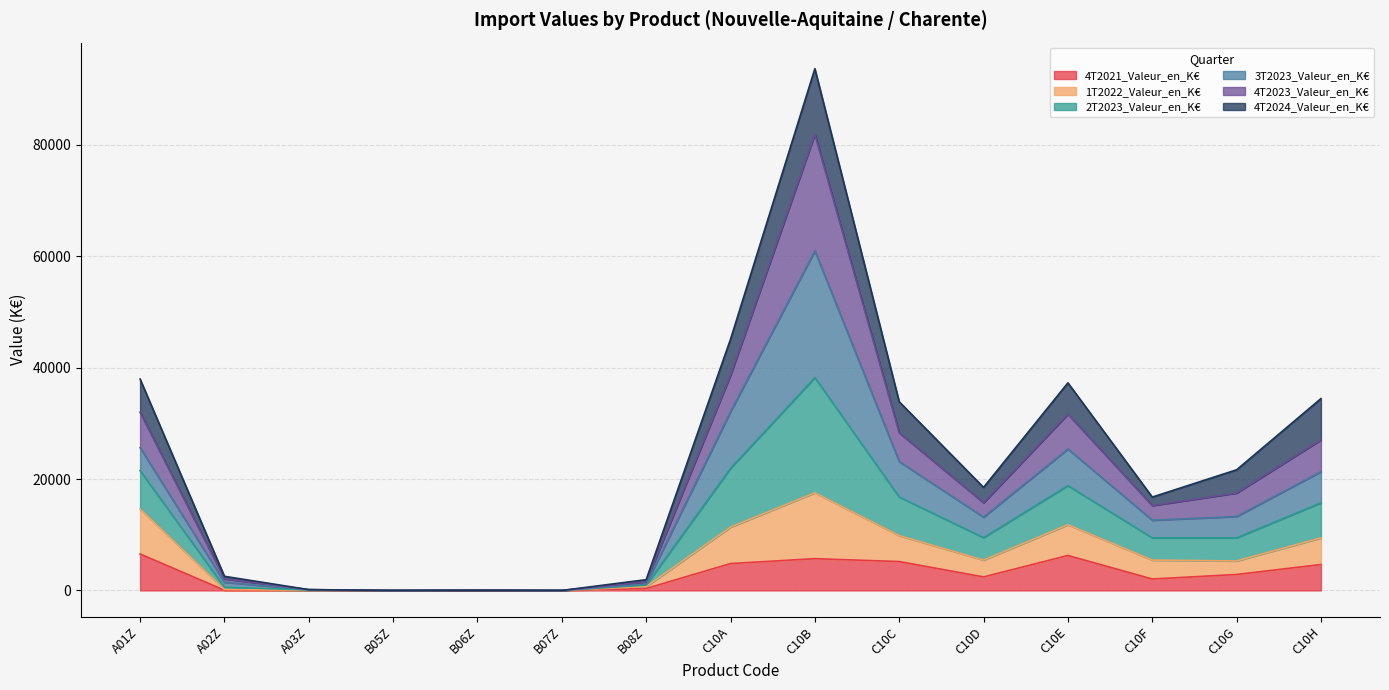

The value of 4T2021_Valeur_en_K€ at B06Z is 0.0. True or false?

True